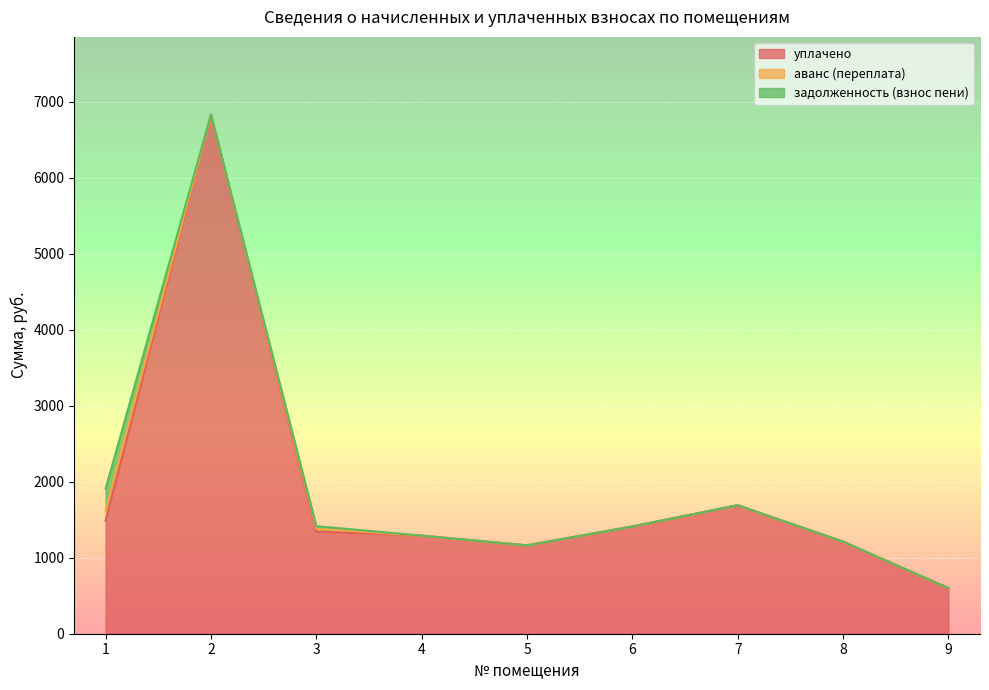

Rank the series by their maximum value, from lowest to highest.

аванс (переплата), задолженность (взнос пени), уплачено